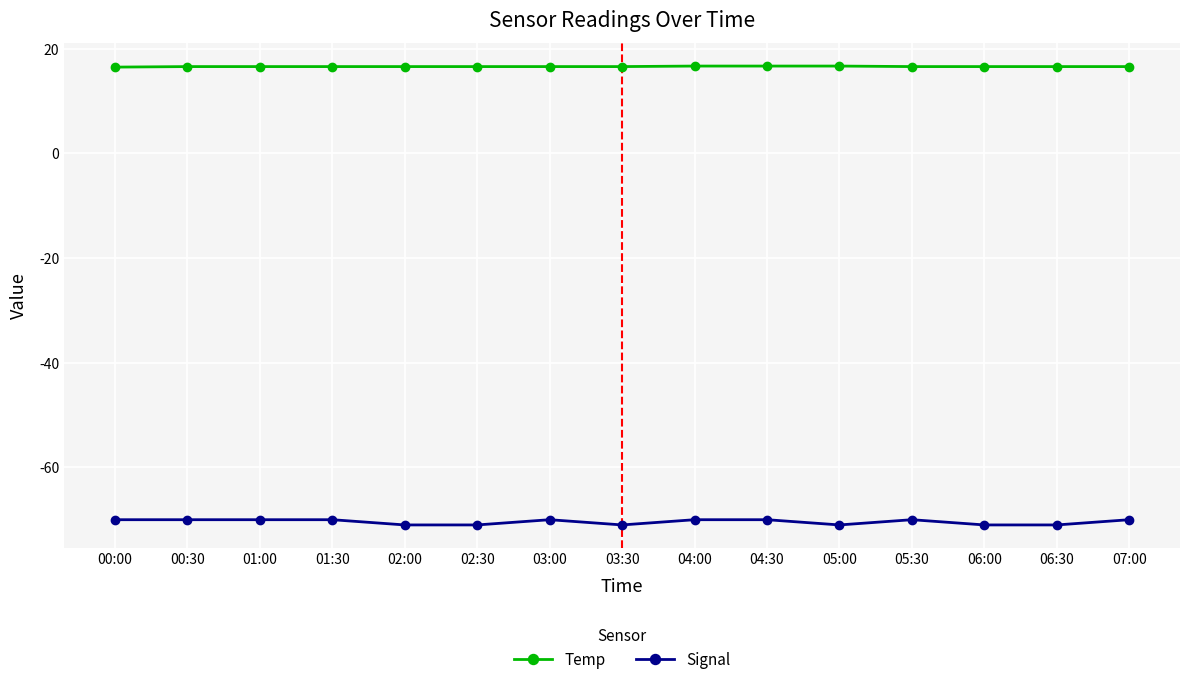

What are all the series names shown in the legend?

Temp, Signal